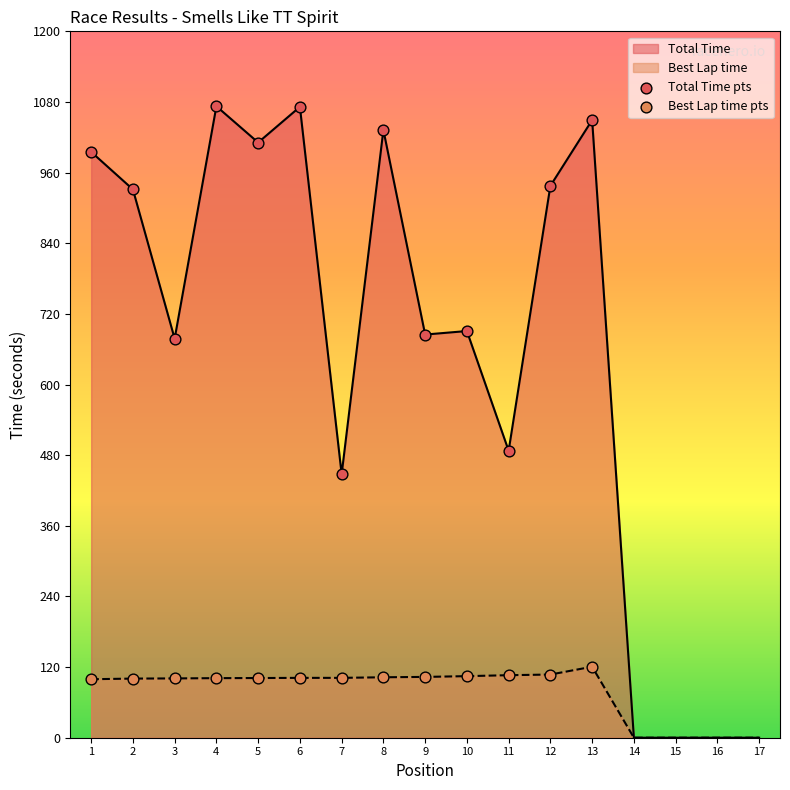

Which series contains the lowest Y value?

Best Lap time pts